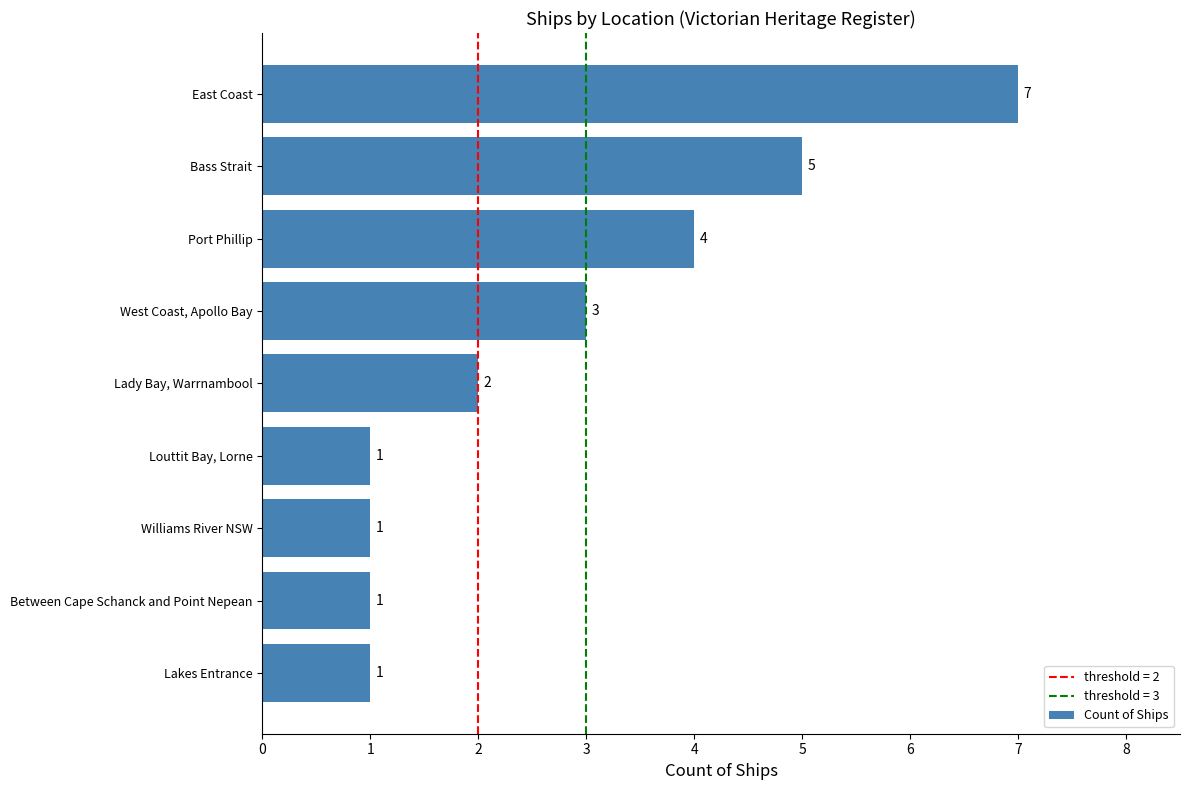

What is the minimum value shown in the chart?

1